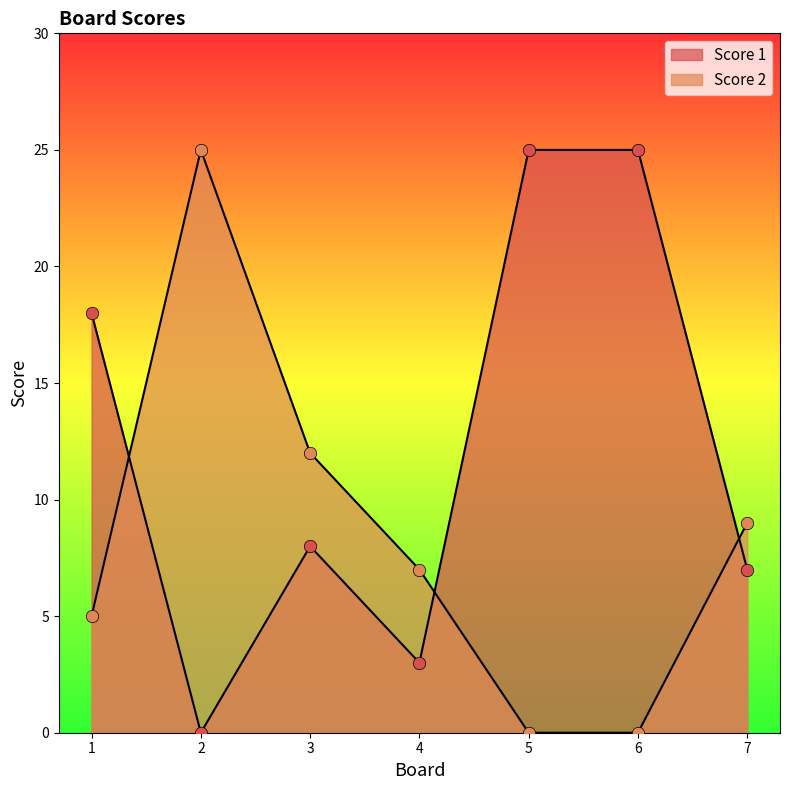

What are all the series names shown in the legend?

Score 1, Score 2